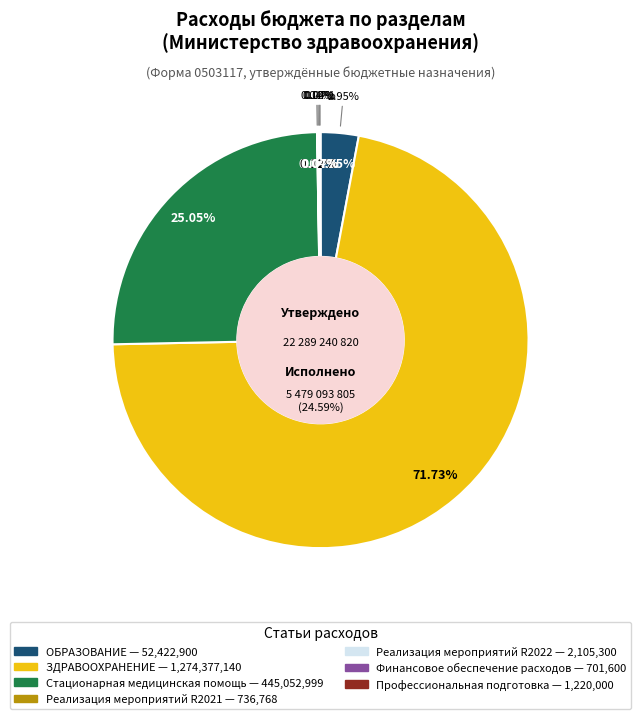

To the nearest percent, what is the average slice percentage?

14%